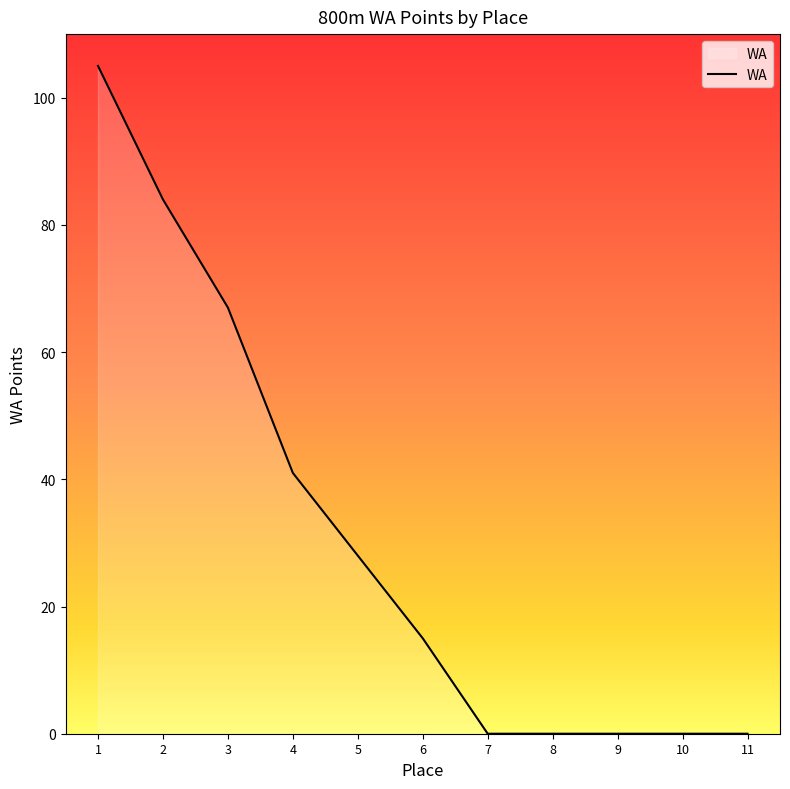

Approximately how many times larger is the value at 2 compared to 3?

1.3